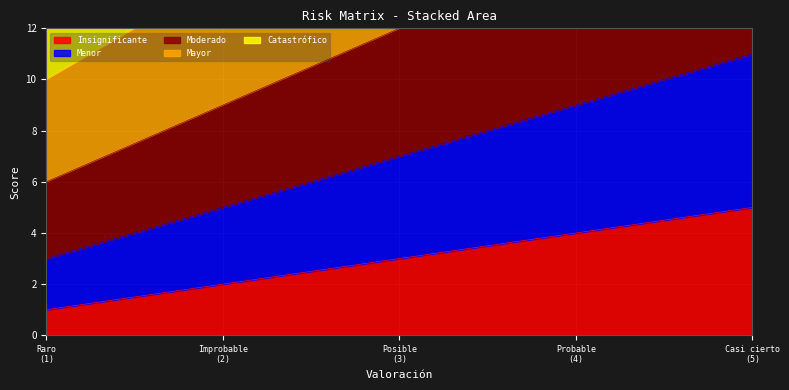

Reading left to right, what are all the values shown in this chart?

Insignificante: 1	2	3	4	5
Menor: 3	5	7	9	11
Moderado: 6	9	12	15	18
Mayor: 10	14	18	22	26
Catastrófico: 15	20	25	30	35